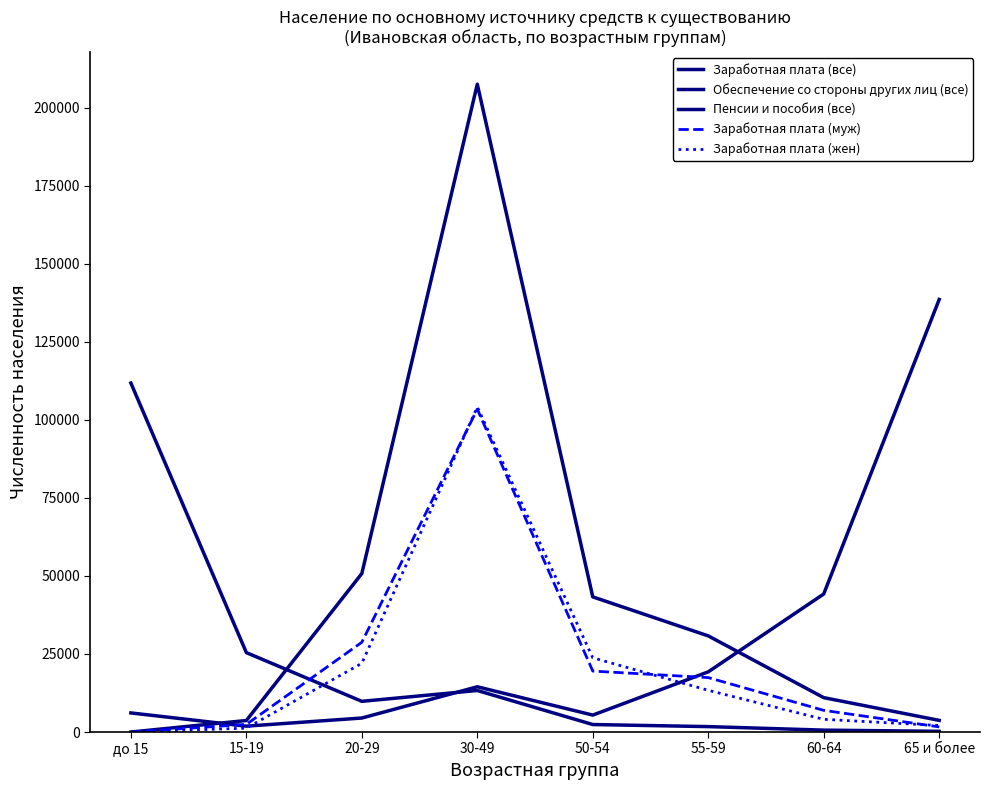

Reading left to right, what are all the values shown in this chart?

Заработная плата (все): 0	3693	50773	207520	43294	30795	11014	3734
Обеспечение со стороны других лиц (все): 111786	25437	9832	13307	2399	1736	609	227
Пенсии и пособия (все): 6117	1882	4483	14497	5425	19276	44220	138561
Заработная плата (муж): 0	2444	28753	103425	19521	17434	6944	1645
Заработная плата (жен): 0	1249	22020	104095	23773	13361	4070	2089